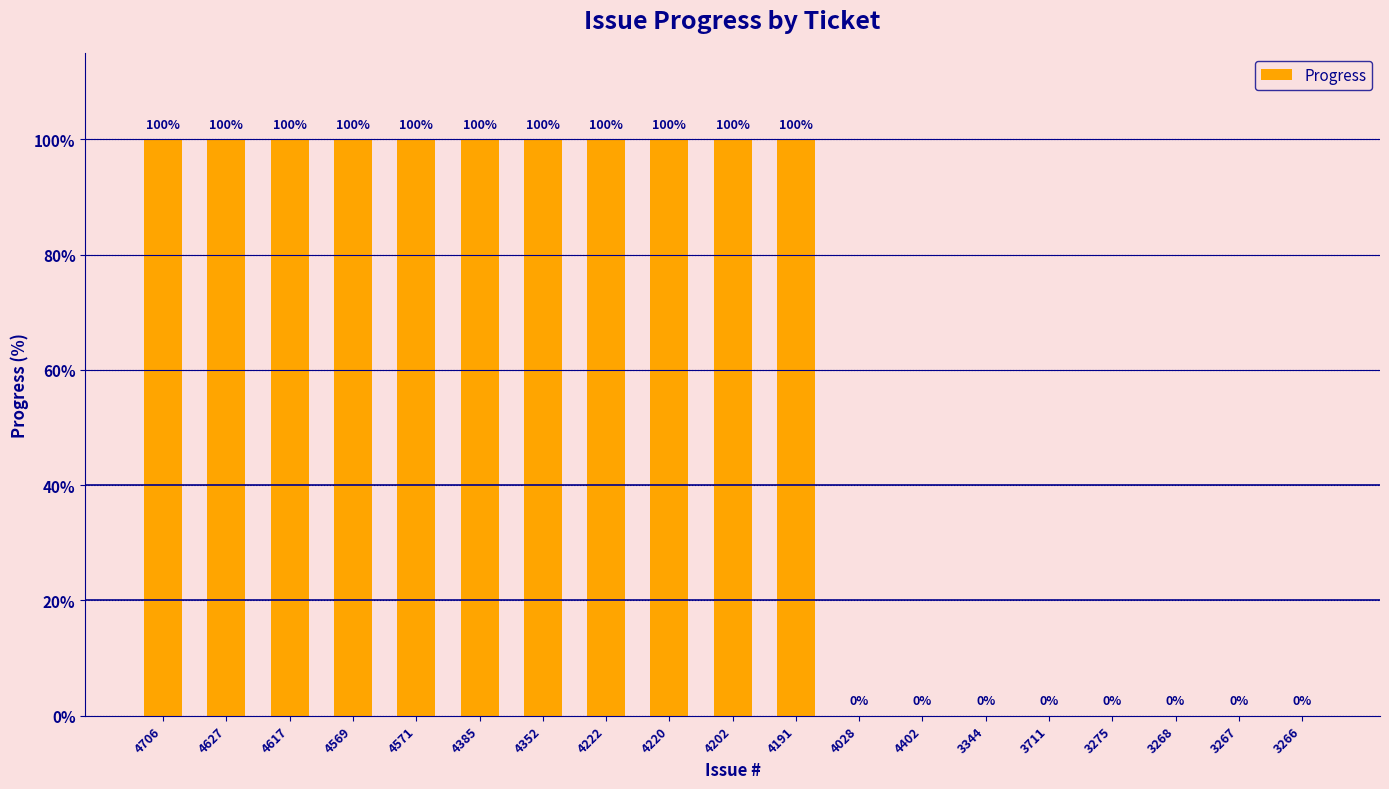

Reading right to left, list all the values displayed in this chart.

0	0	0	0	0	0	0	0	100	100	100	100	100	100	100	100	100	100	100